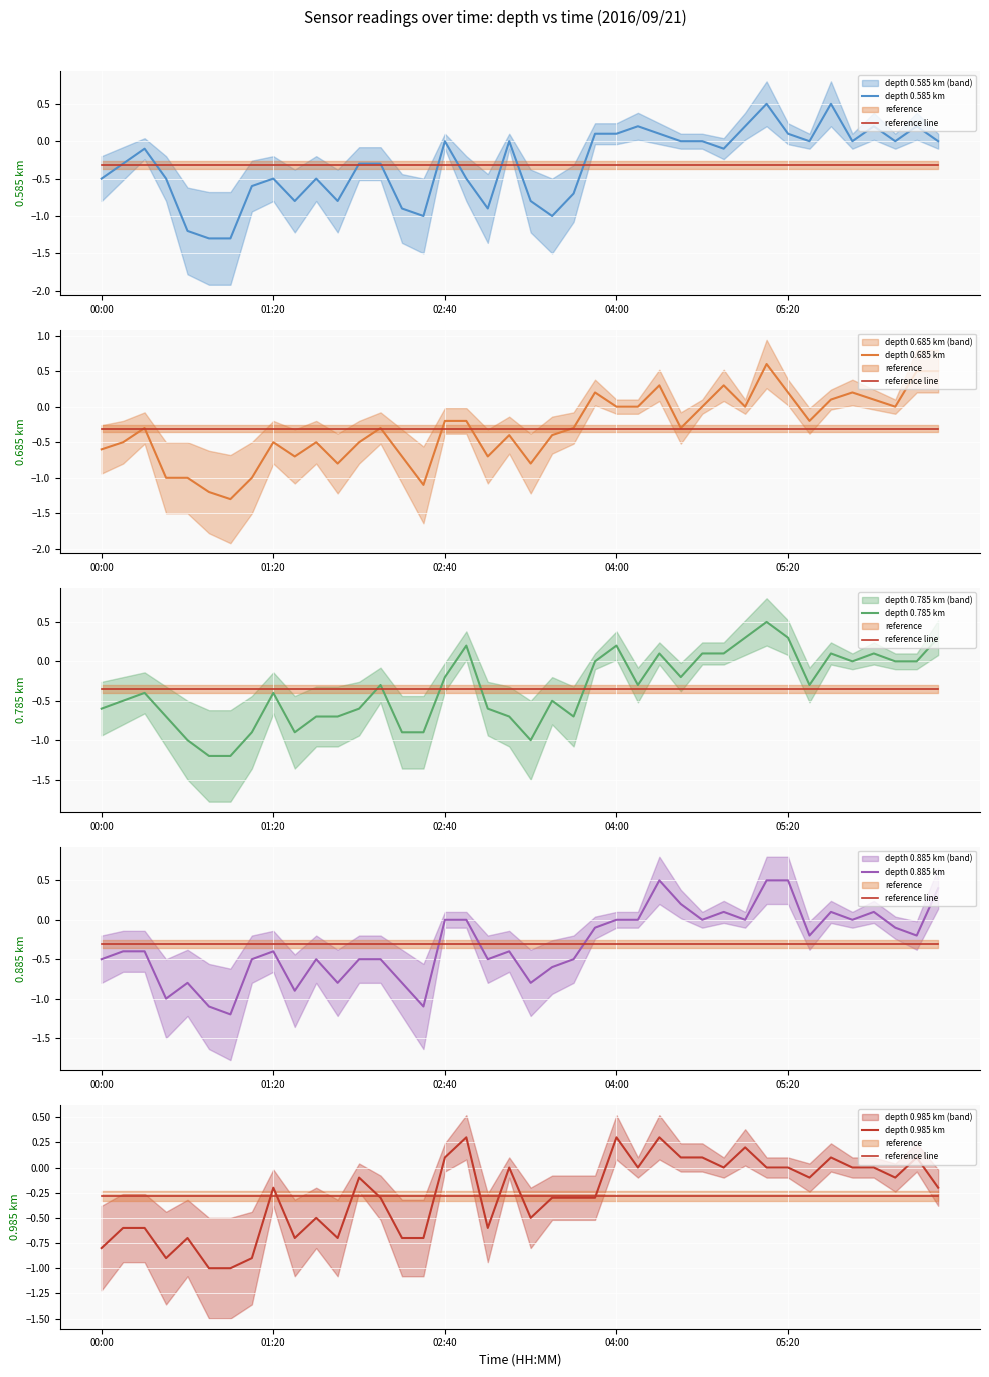

Count the number of categories in the chart.

40